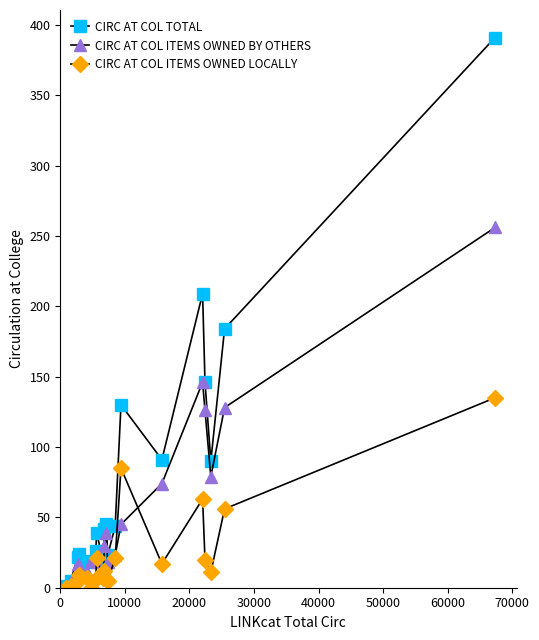

List the series in order of their peak value, lowest first.

CIRC AT COL ITEMS OWNED LOCALLY, CIRC AT COL ITEMS OWNED BY OTHERS, CIRC AT COL TOTAL